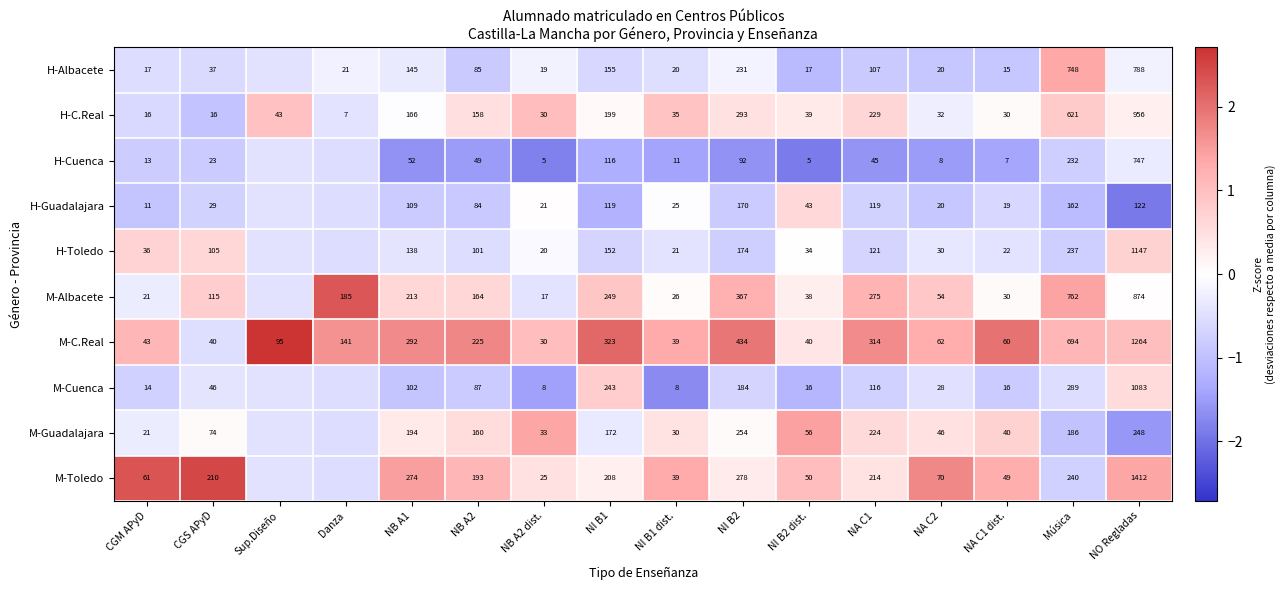

Rank the series at NI B1 from lowest to highest value.

H-Cuenca, H-Guadalajara, H-Toledo, H-Albacete, M-Guadalajara, H-C.Real, M-Toledo, M-Cuenca, M-Albacete, M-C.Real